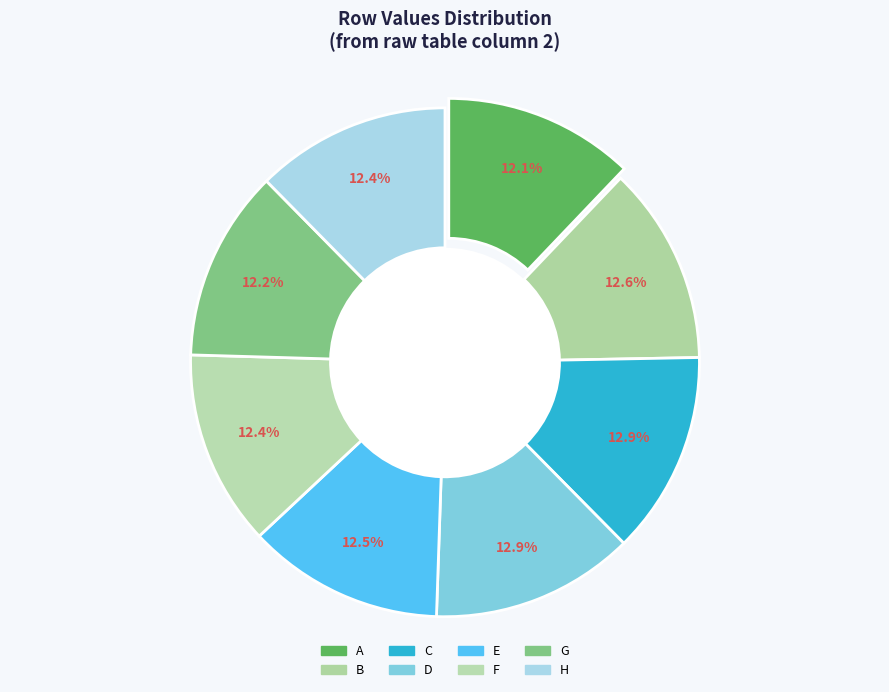

Is the sum of B and H greater than half?

No